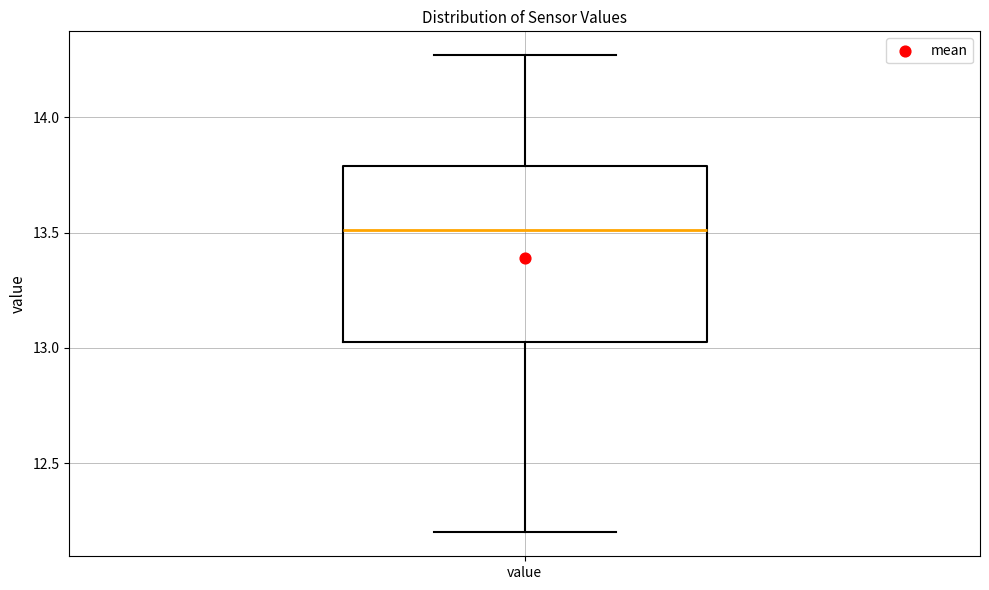

Where does the median line of the box for value sit on the y-axis? The values are not printed on the chart, so give them approximately, as read against the axis.

13.50